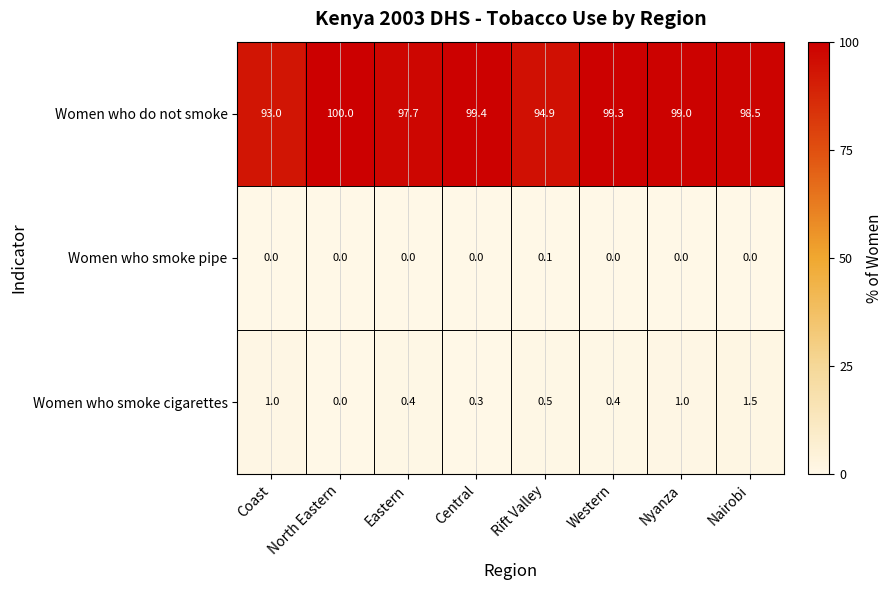

Is it true that Women who smoke pipe equals -0.1 at Central?

False